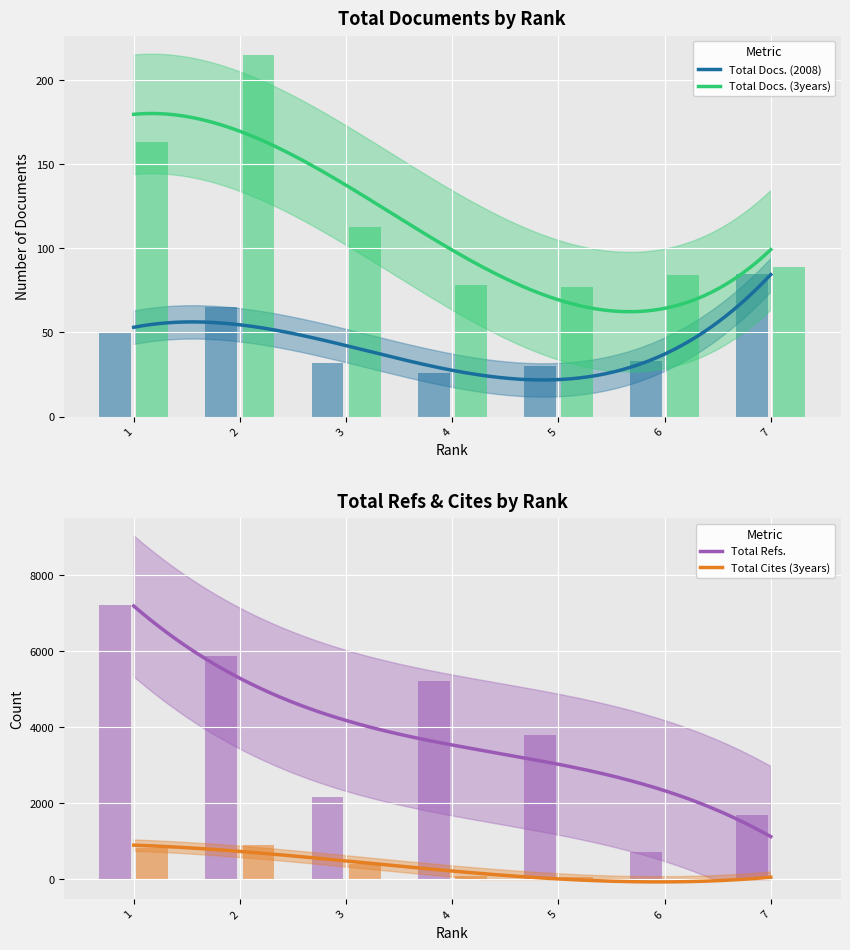

Reading left to right, list all the values displayed in this chart.

Total Docs. (2008): 1=50	2=65	3=32	4=26	5=30	6=33	7=85
Total Docs. (3years): 1=163	2=215	3=113	4=78	5=77	6=84	7=89
Total Refs.: 1=7211	2=5877	3=2173	4=5205	5=3787	6=705	7=1693
Total Cites (3years): 1=824	2=907	3=409	4=83	5=53	6=10	7=4